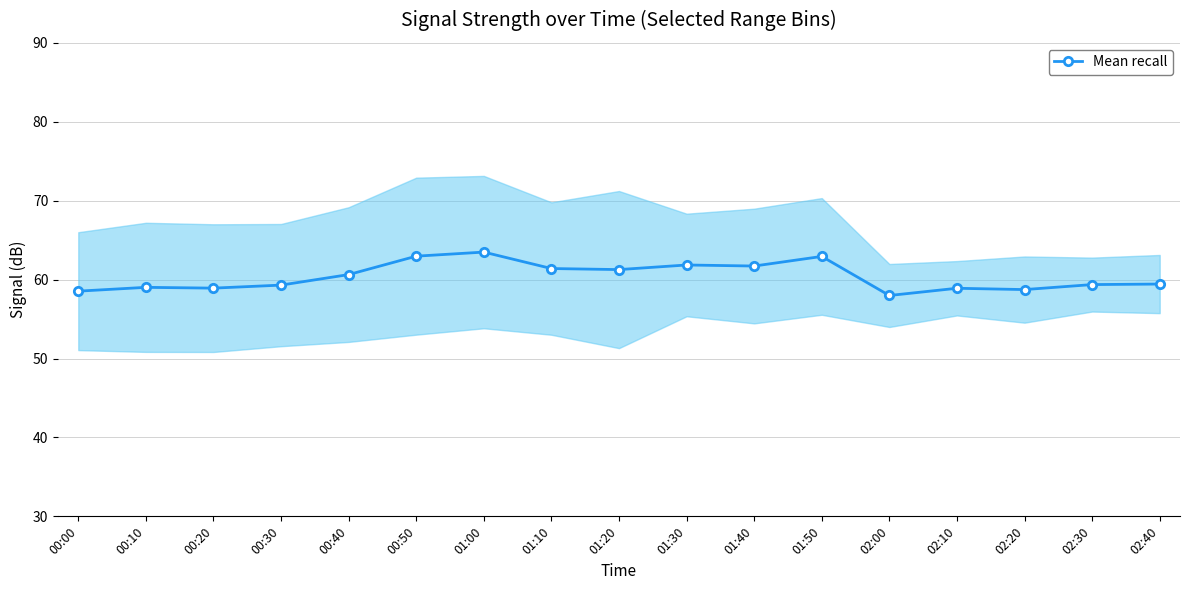

Which category has the highest value across all series?

01:00